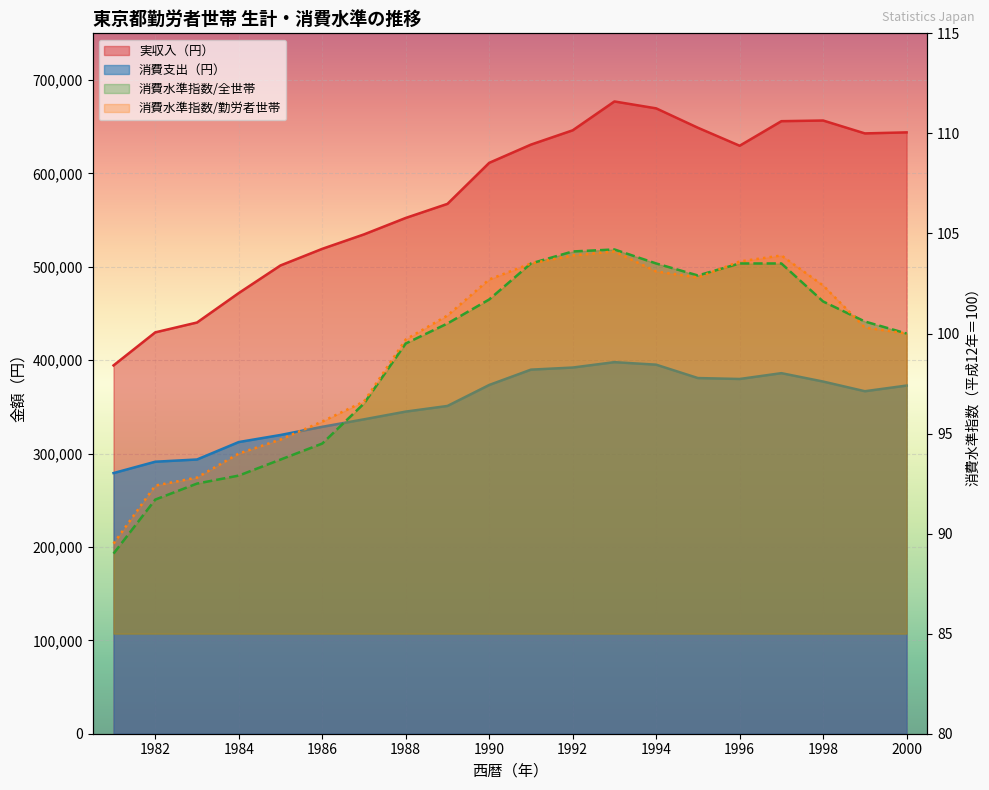

In 消費水準指数/全世帯, how many points are lower than both neighbors (excluding endpoints)?

1